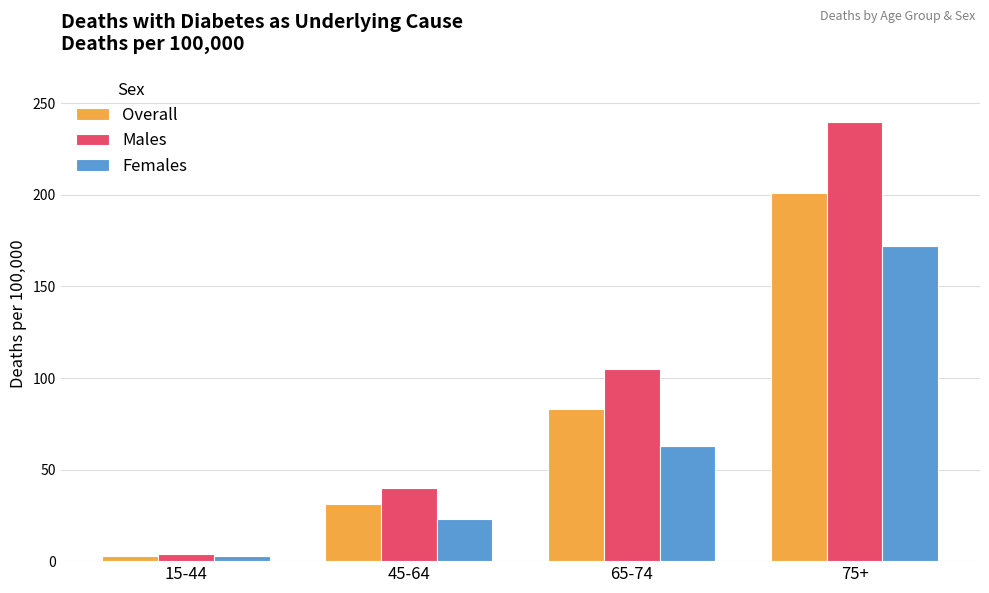

Rank the categories by Females value from lowest to highest.

15-44, 45-64, 65-74, 75+